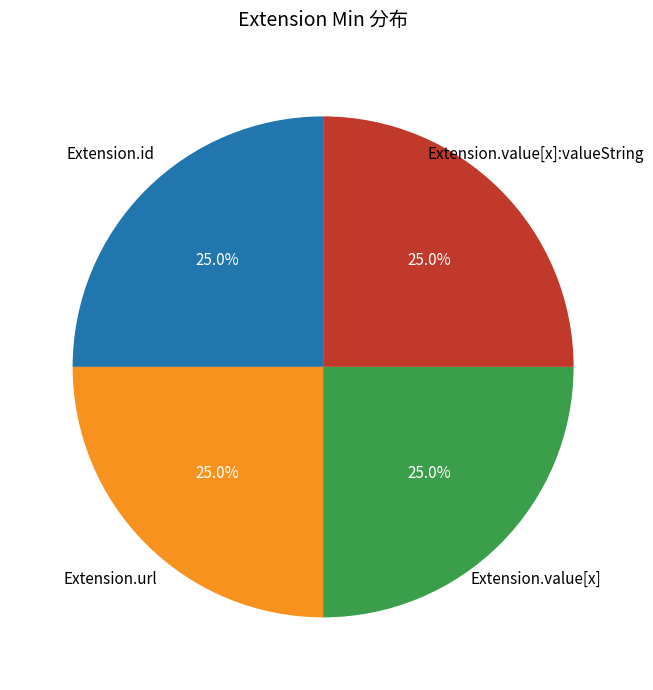

Is there any slice that represents more than half of the pie?

No